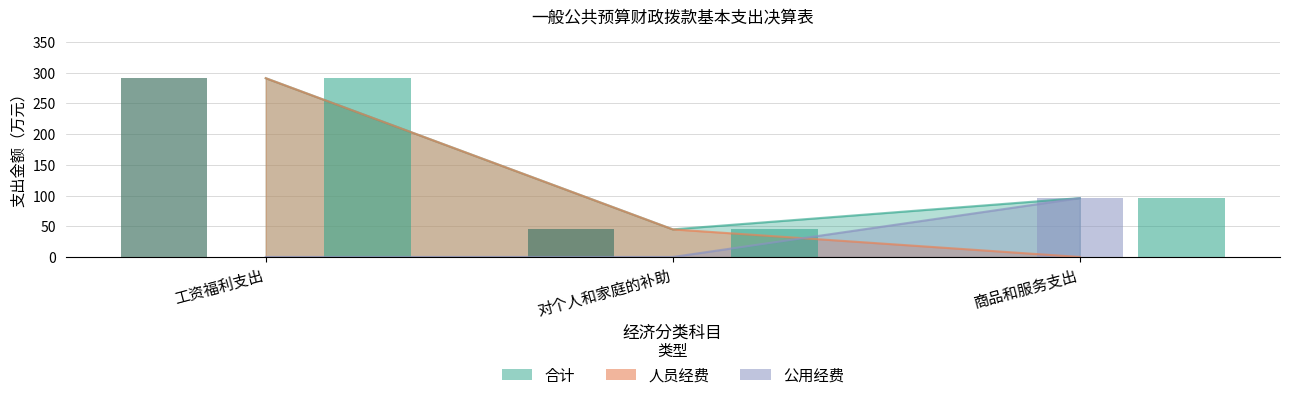

The value of 公用经费 at 对个人和家庭的补助 is 65.7. True or false?

False